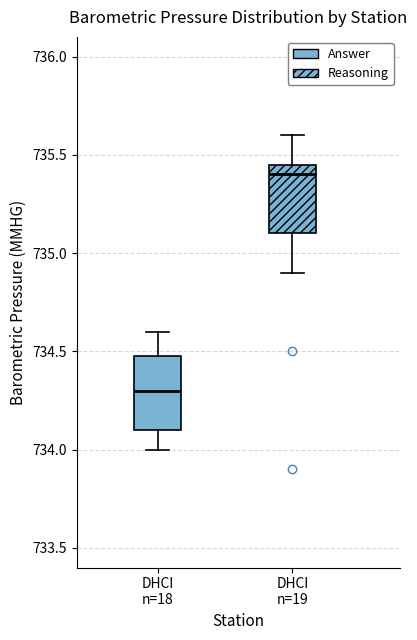

Reading left to right, read every box against the y-axis: the position of its median line, the range the box covers, and the ends of its whiskers. The values are not printed on the chart, so give them approximately, as read against the axis.

DHCI n=18: median 734.30, box 734.10 to 734.50, whiskers 734.00 to 734.60
DHCI n=19: median 735.40, box 735.10 to 735.45, whiskers 734.90 to 735.60